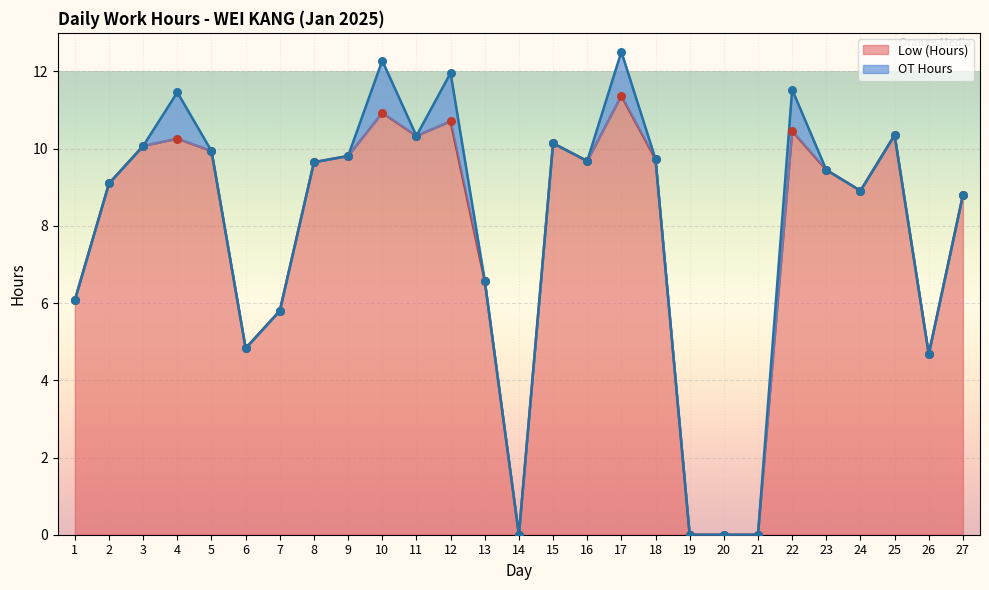

What is the change in value from 14 to 15?

+10.1